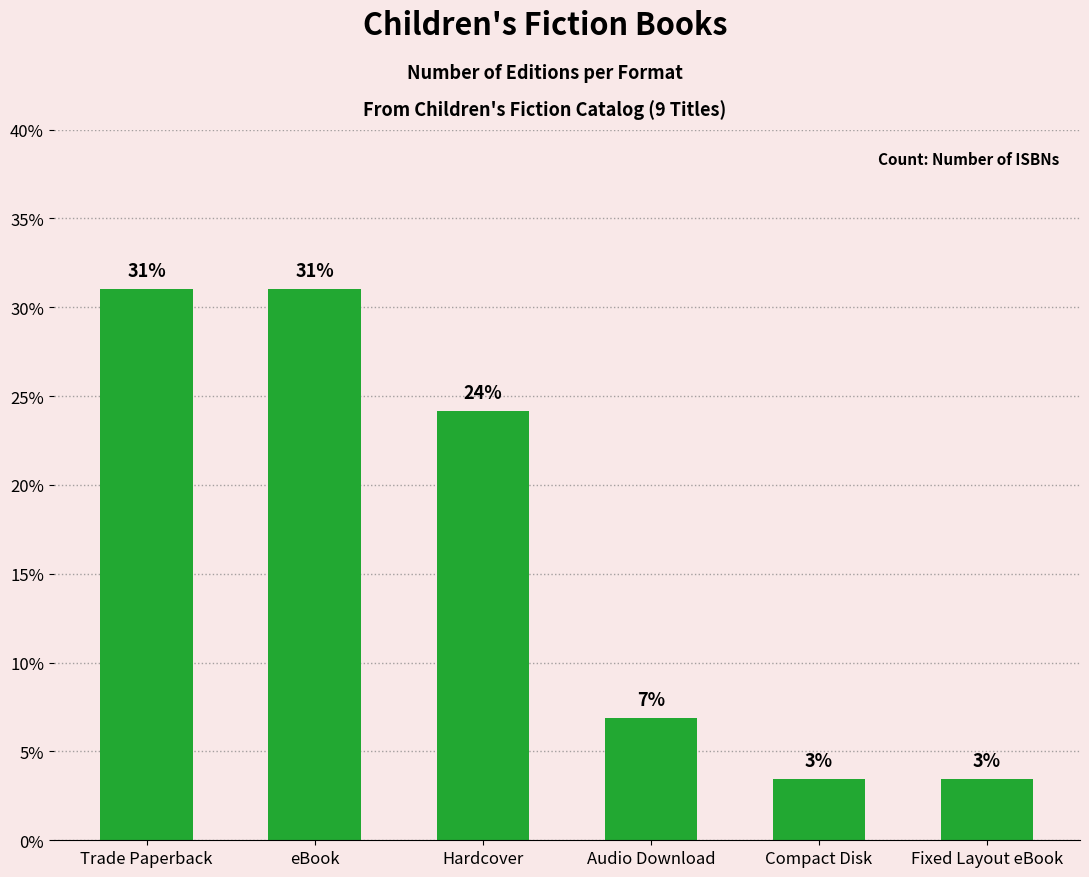

List the labels in order of value, largest first.

Trade Paperback, eBook, Hardcover, Audio Download, Compact Disk, Fixed Layout eBook